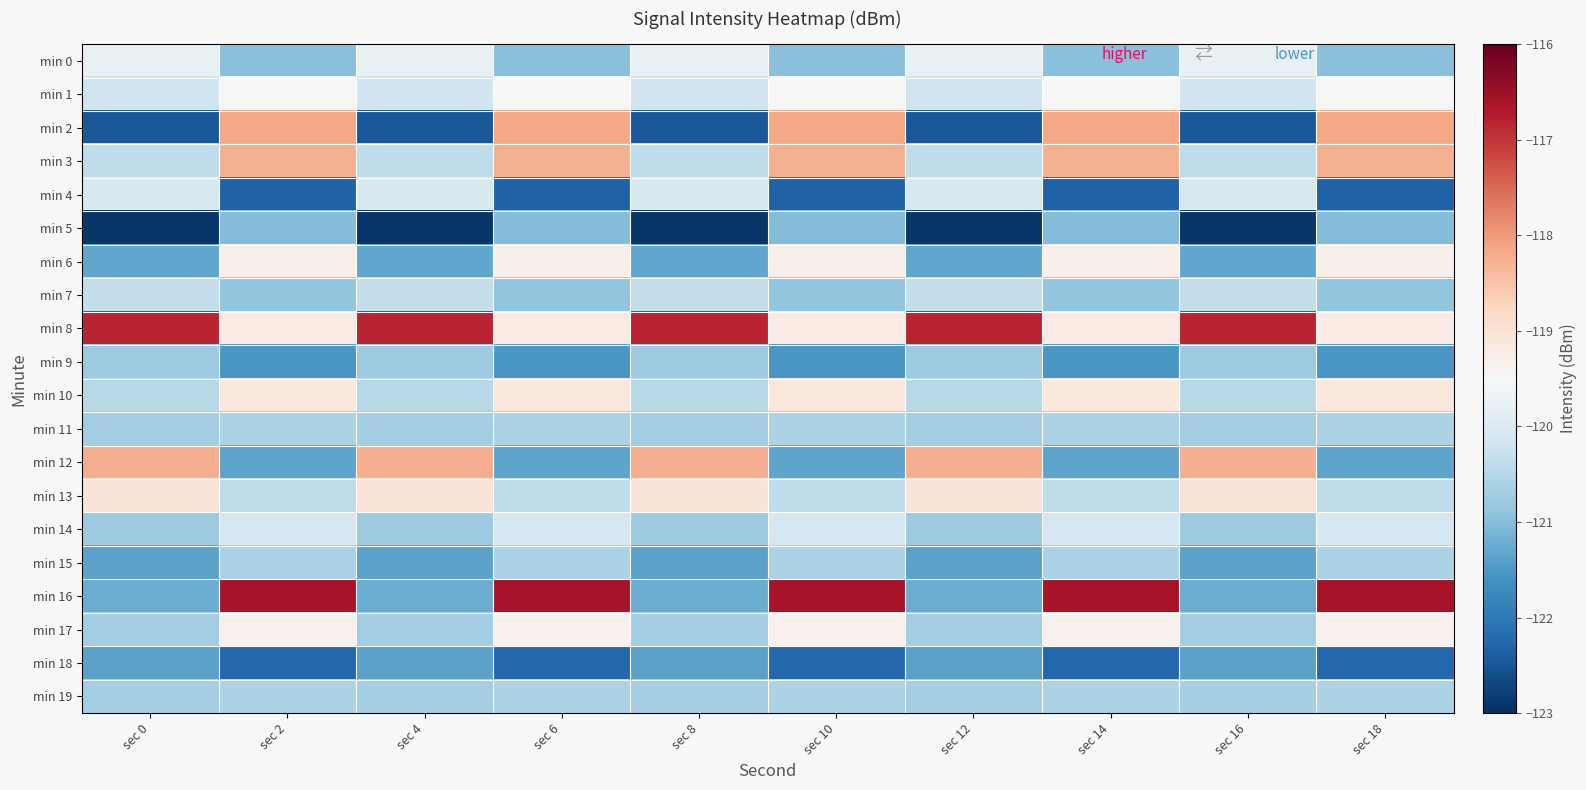

At how many categories does at least one series exceed -120?

10